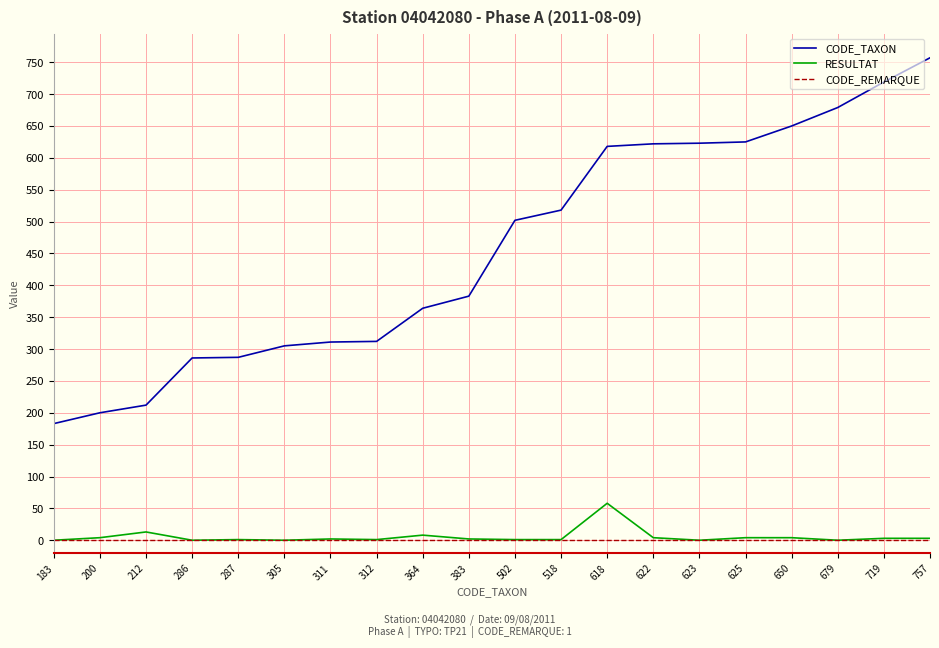

True or false: CODE_TAXON and CODE_REMARQUE intersect in this chart.

False